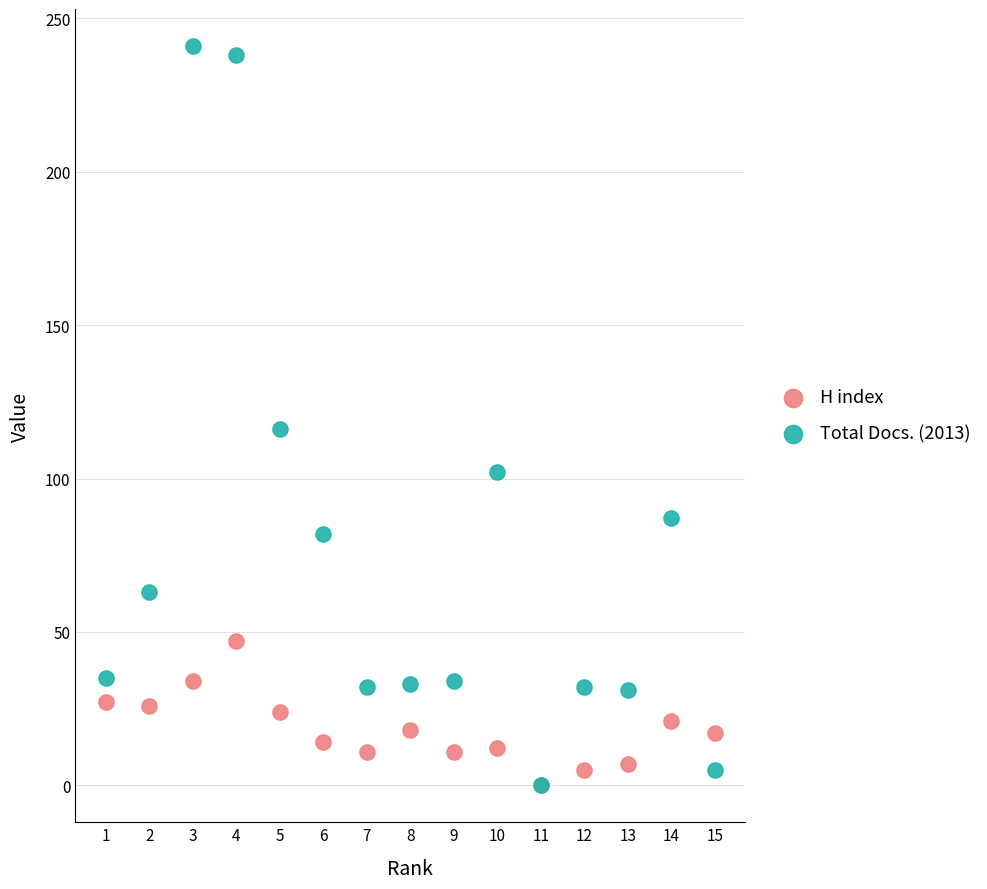

What are all the series names shown in the legend?

H index, Total Docs. (2013)